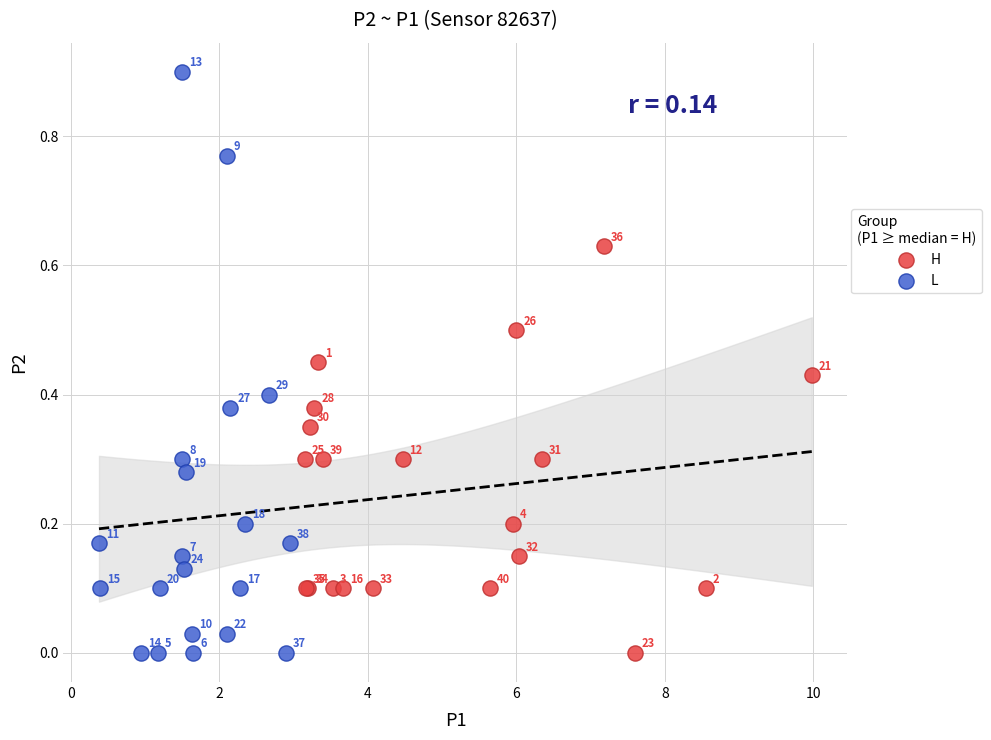

What are all the series names shown in the legend?

H, L